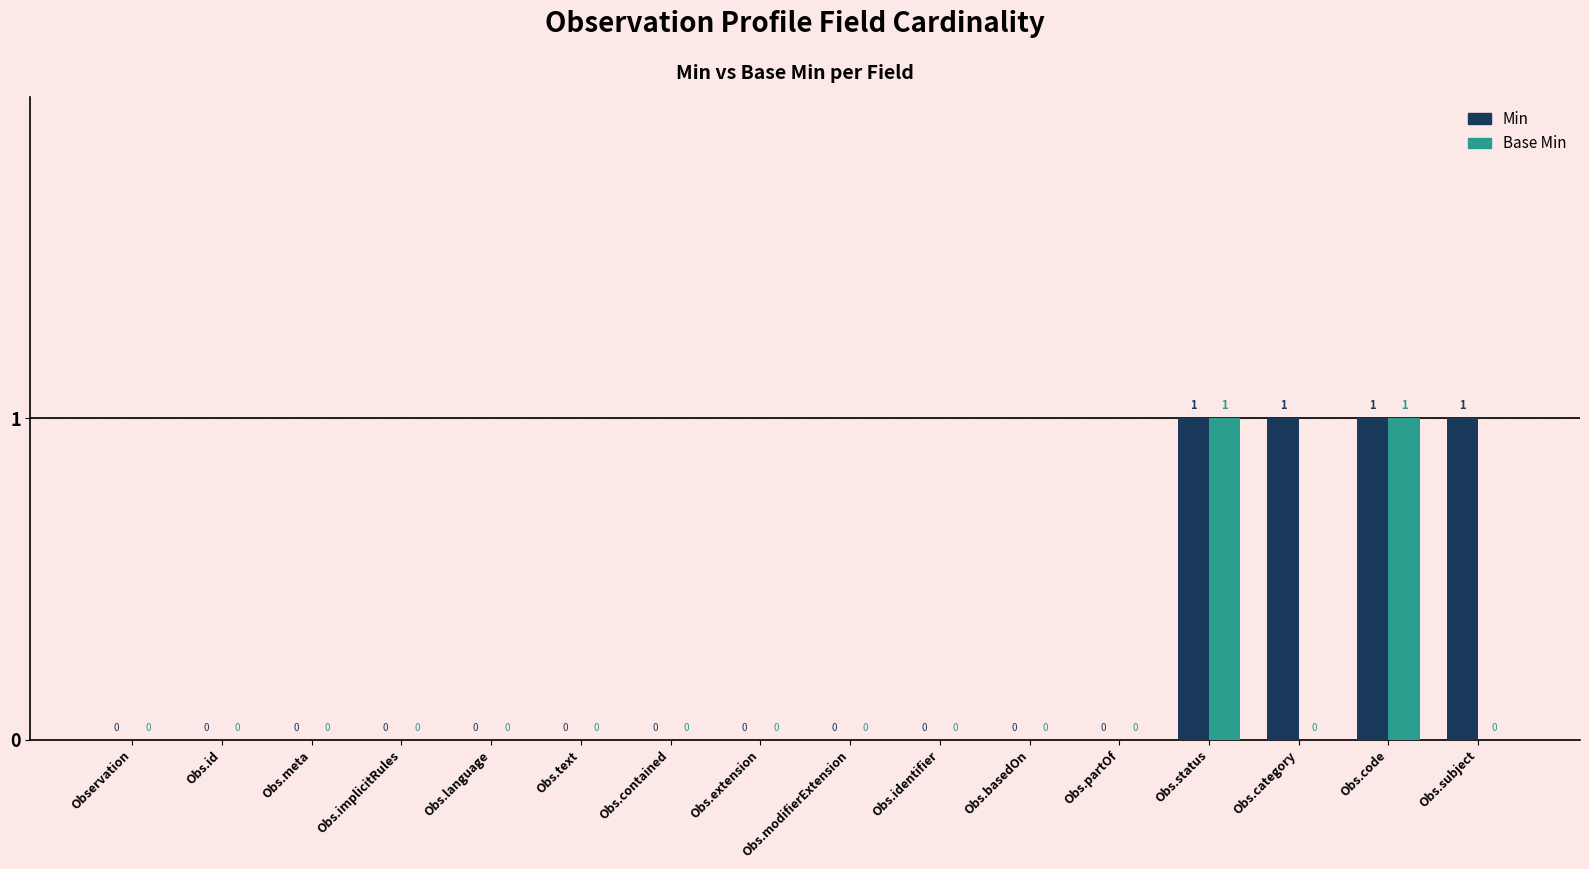

Reading left to right, what are all the values shown in this chart?

Min: Observation=0	Obs.id=0	Obs.meta=0	Obs.implicitRules=0	Obs.language=0	Obs.text=0	Obs.contained=0	Obs.extension=0	Obs.modifierExtension=0	Obs.identifier=0	Obs.basedOn=0	Obs.partOf=0	Obs.status=1	Obs.category=1	Obs.code=1	Obs.subject=1
Base Min: Observation=0	Obs.id=0	Obs.meta=0	Obs.implicitRules=0	Obs.language=0	Obs.text=0	Obs.contained=0	Obs.extension=0	Obs.modifierExtension=0	Obs.identifier=0	Obs.basedOn=0	Obs.partOf=0	Obs.status=1	Obs.category=0	Obs.code=1	Obs.subject=0